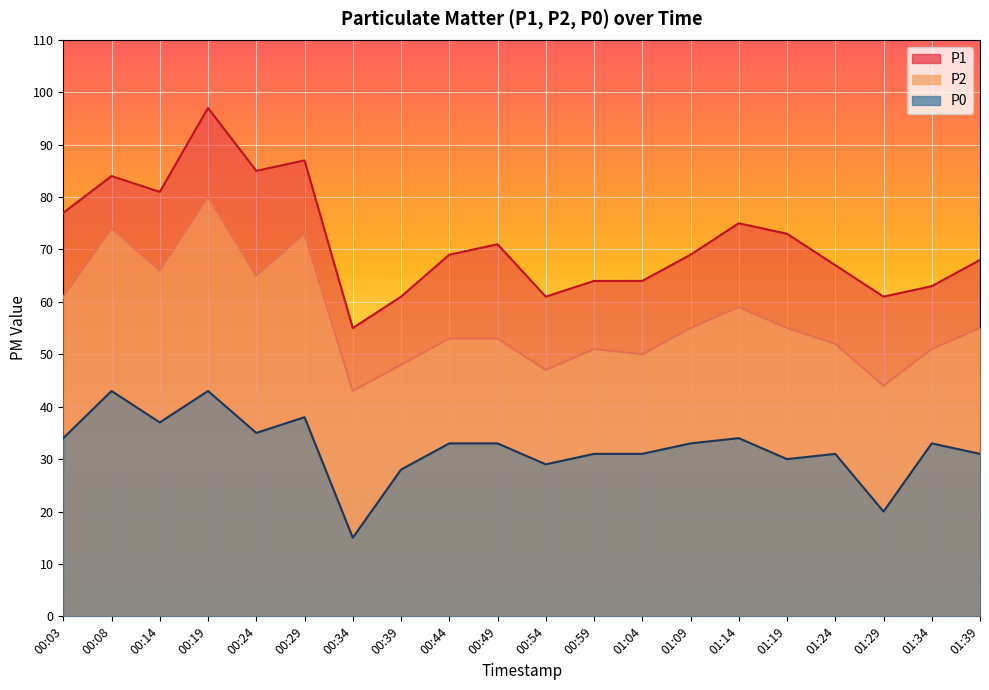

What is the total value across all series at 01:24?

150